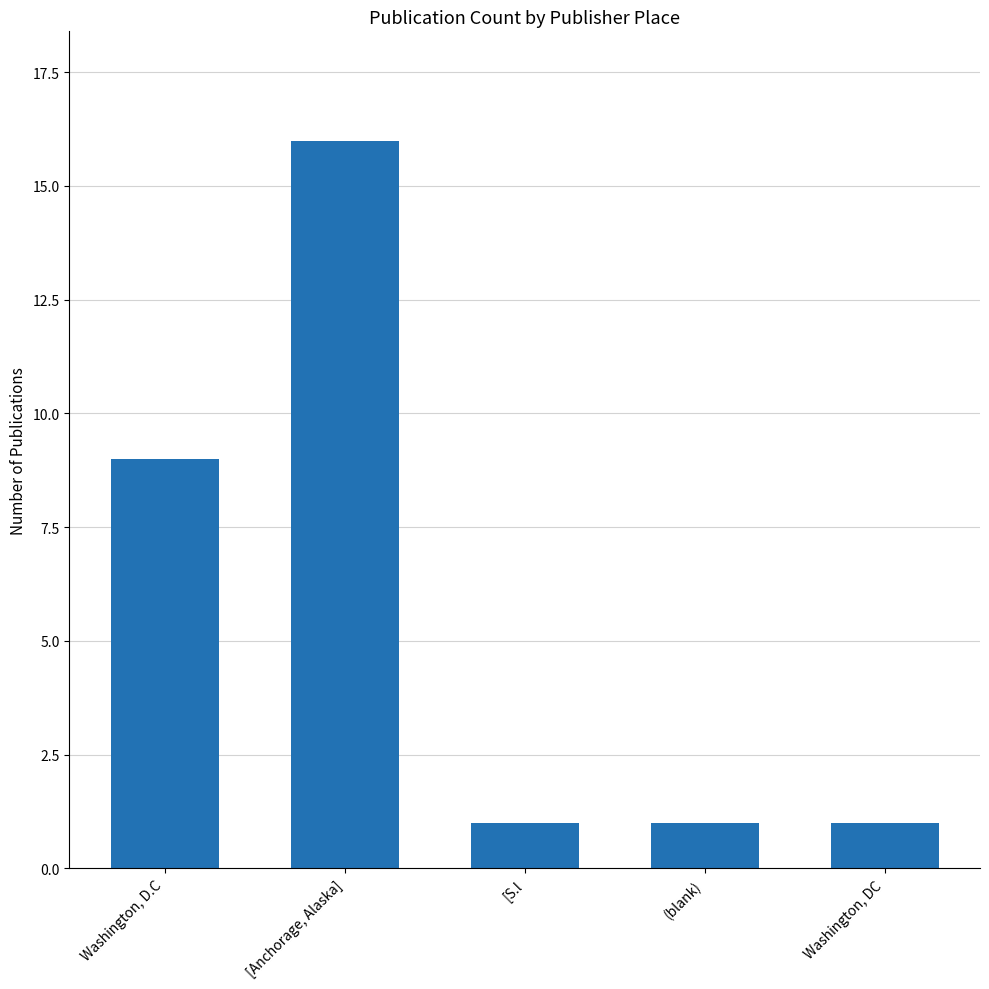

What is the minimum value shown in the chart?

1